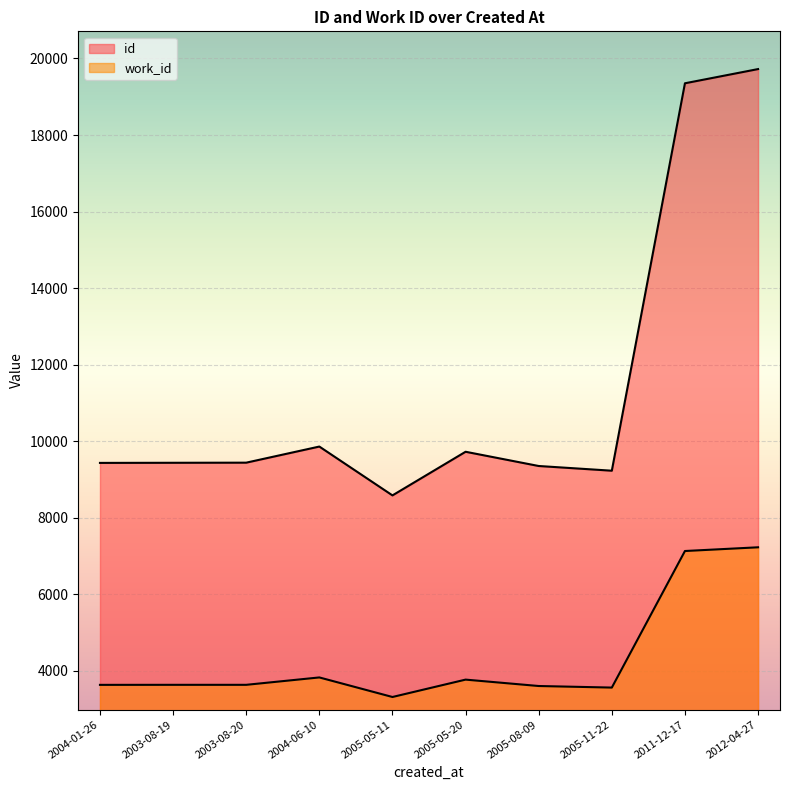

True or false: id and work_id cross at least once.

False